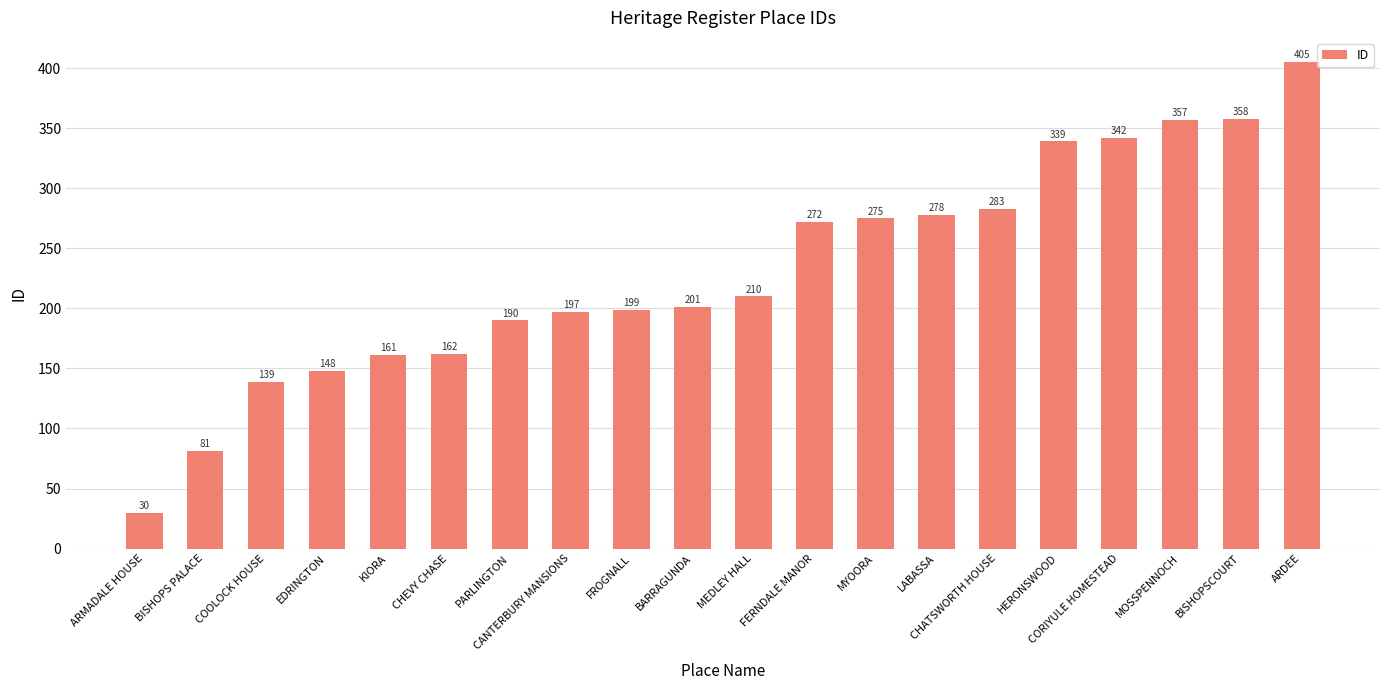

Are the bars grouped side by side (vs. stacked)?

No